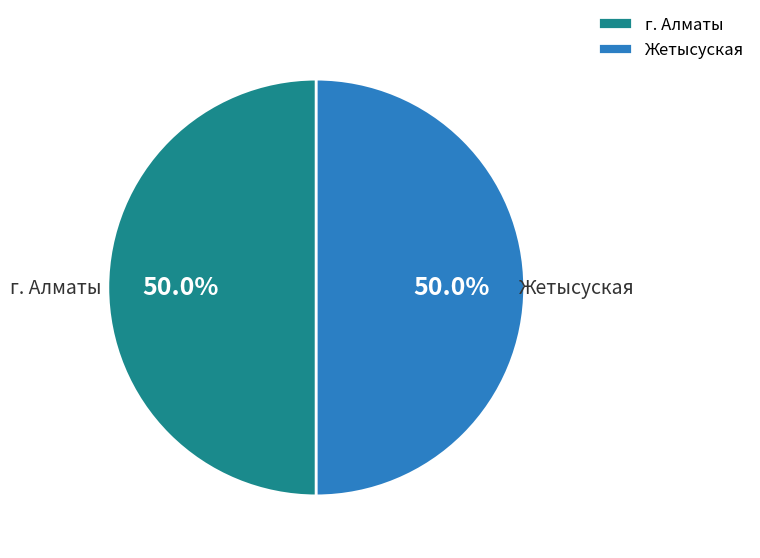

What is the ratio of the value at Жетысуская to the value at г. Алматы?

1.0